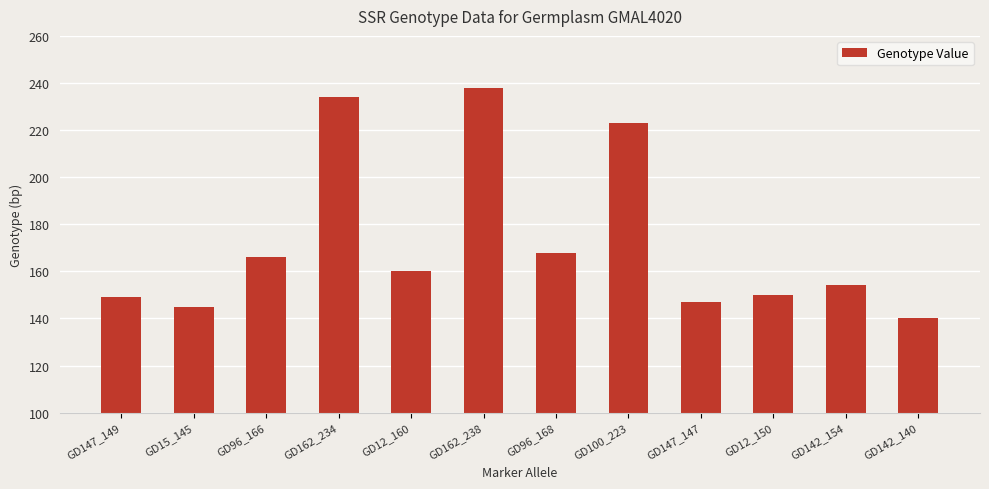

Reading right to left, extract all data points from this chart.

GD142_140=140	GD142_154=154	GD12_150=150	GD147_147=147	GD100_223=223	GD96_168=168	GD162_238=238	GD12_160=160	GD162_234=234	GD96_166=166	GD15_145=145	GD147_149=149